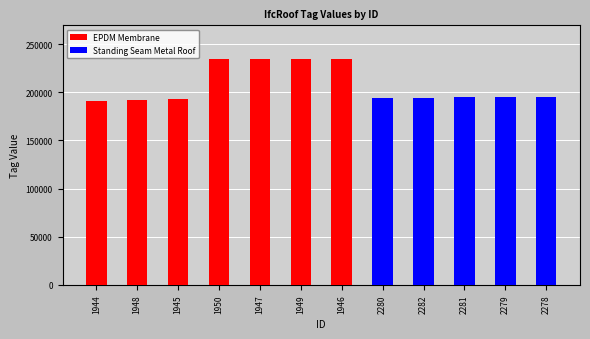

Is it true that EPDM Membrane equals -82870 at 2280?

False